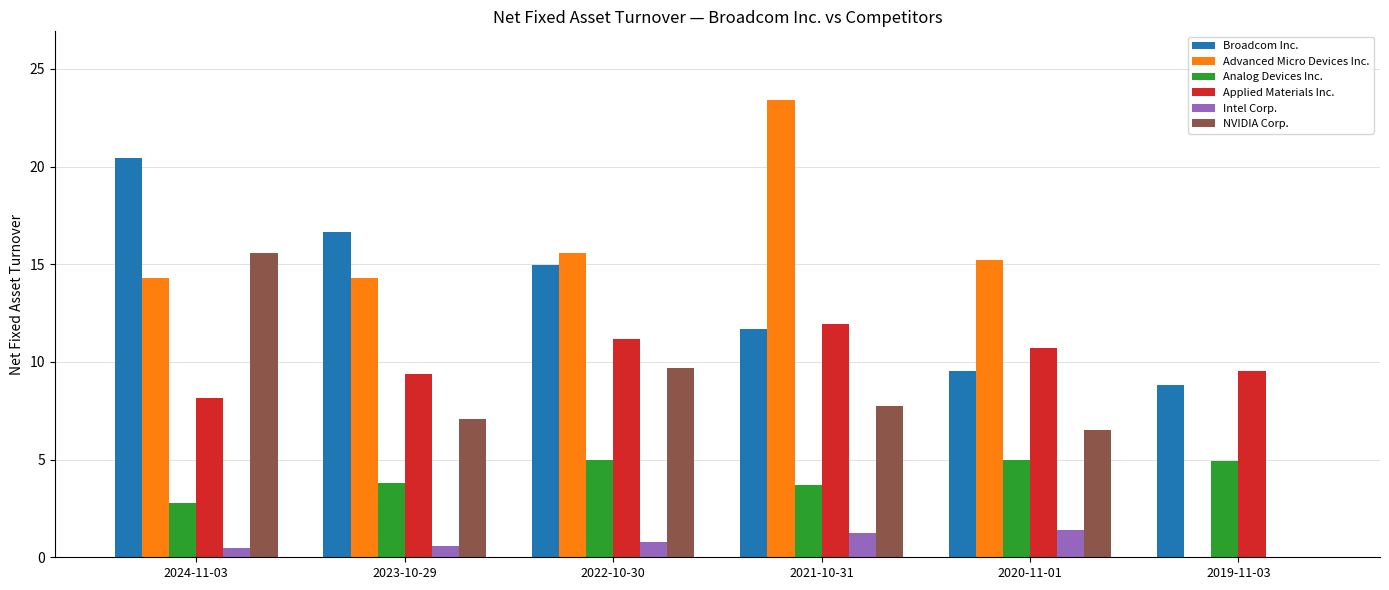

Which series changed the most between 2023-10-29 and 2021-10-31?

Advanced Micro Devices Inc.